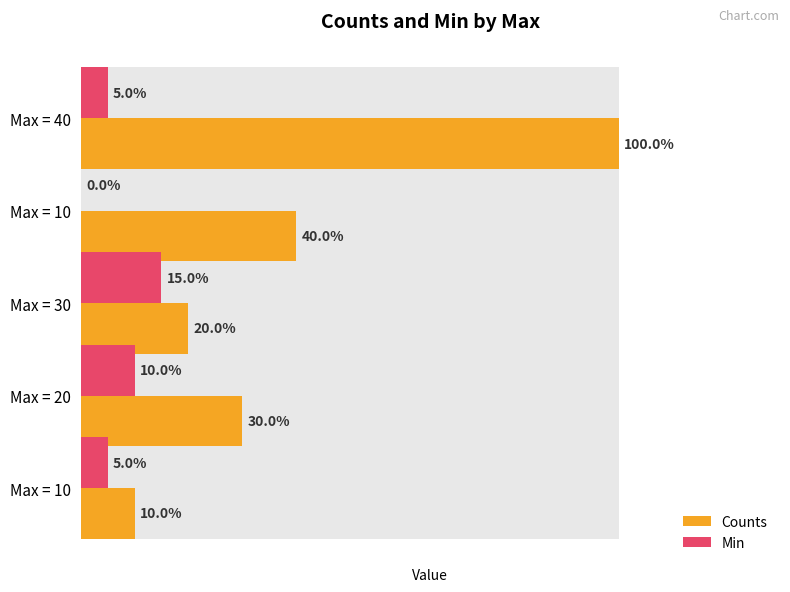

Rank the series by their average value, from highest to lowest.

Counts, Min